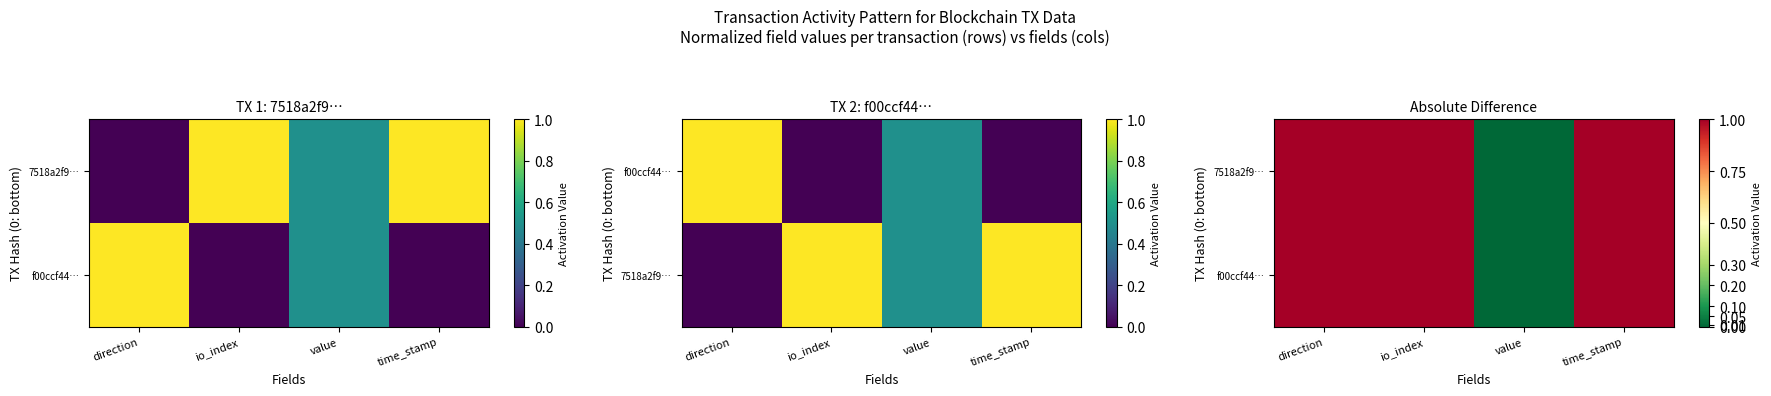

Which category has the highest value in the 7518a2f9… series?

direction